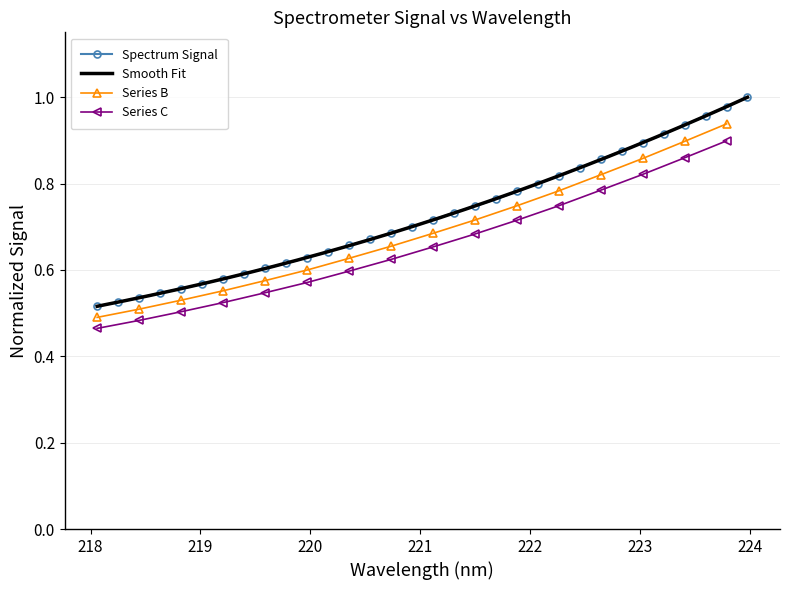

Which has a higher value, 219.0156 or 223.408?

223.408